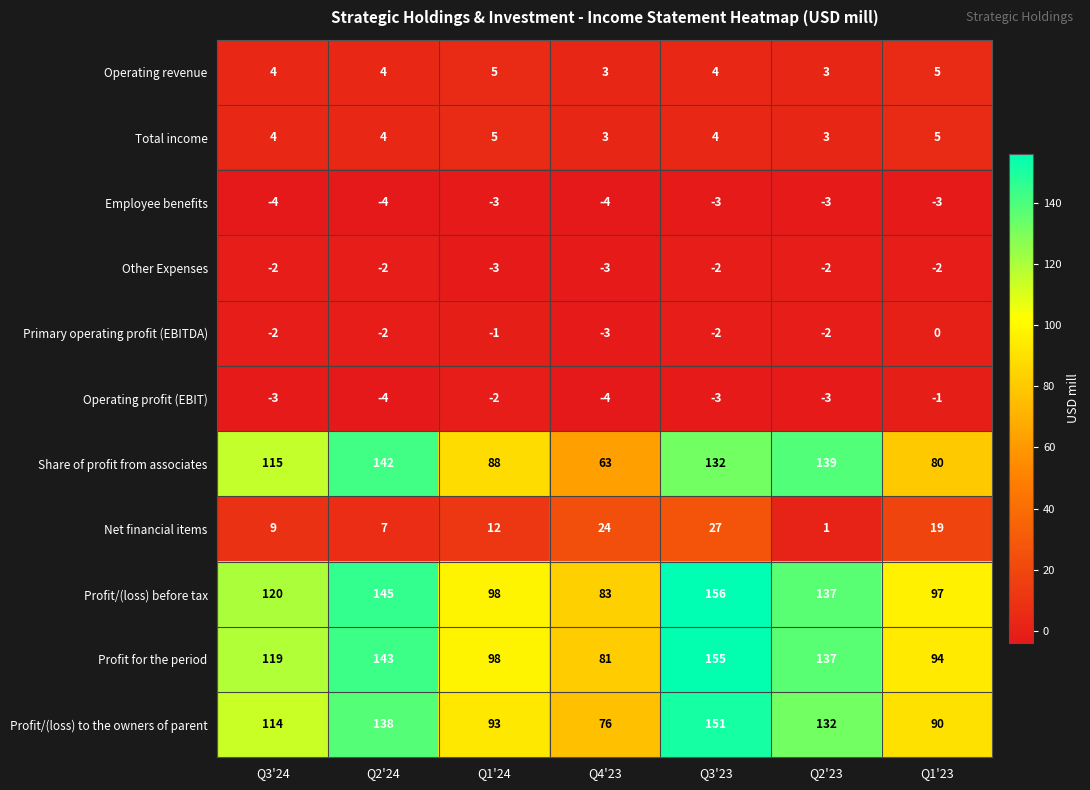

How many categories are shown in the chart?

7